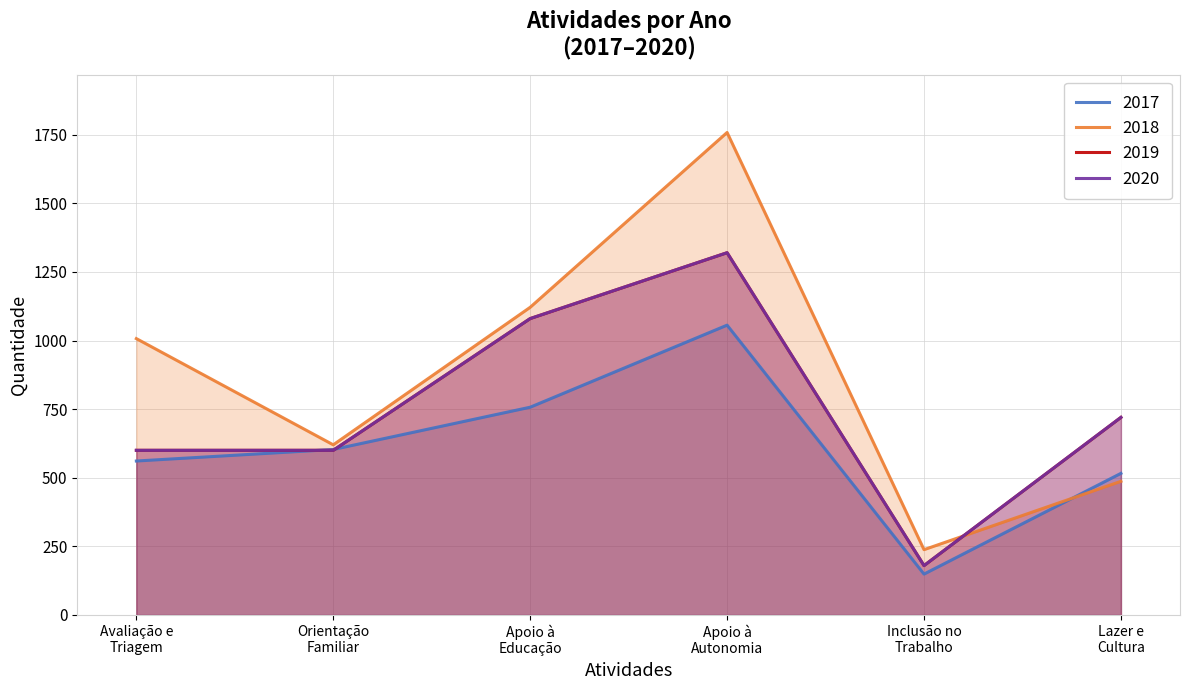

The 2020 series shows 983 at Lazer e Cultura. True or false?

False